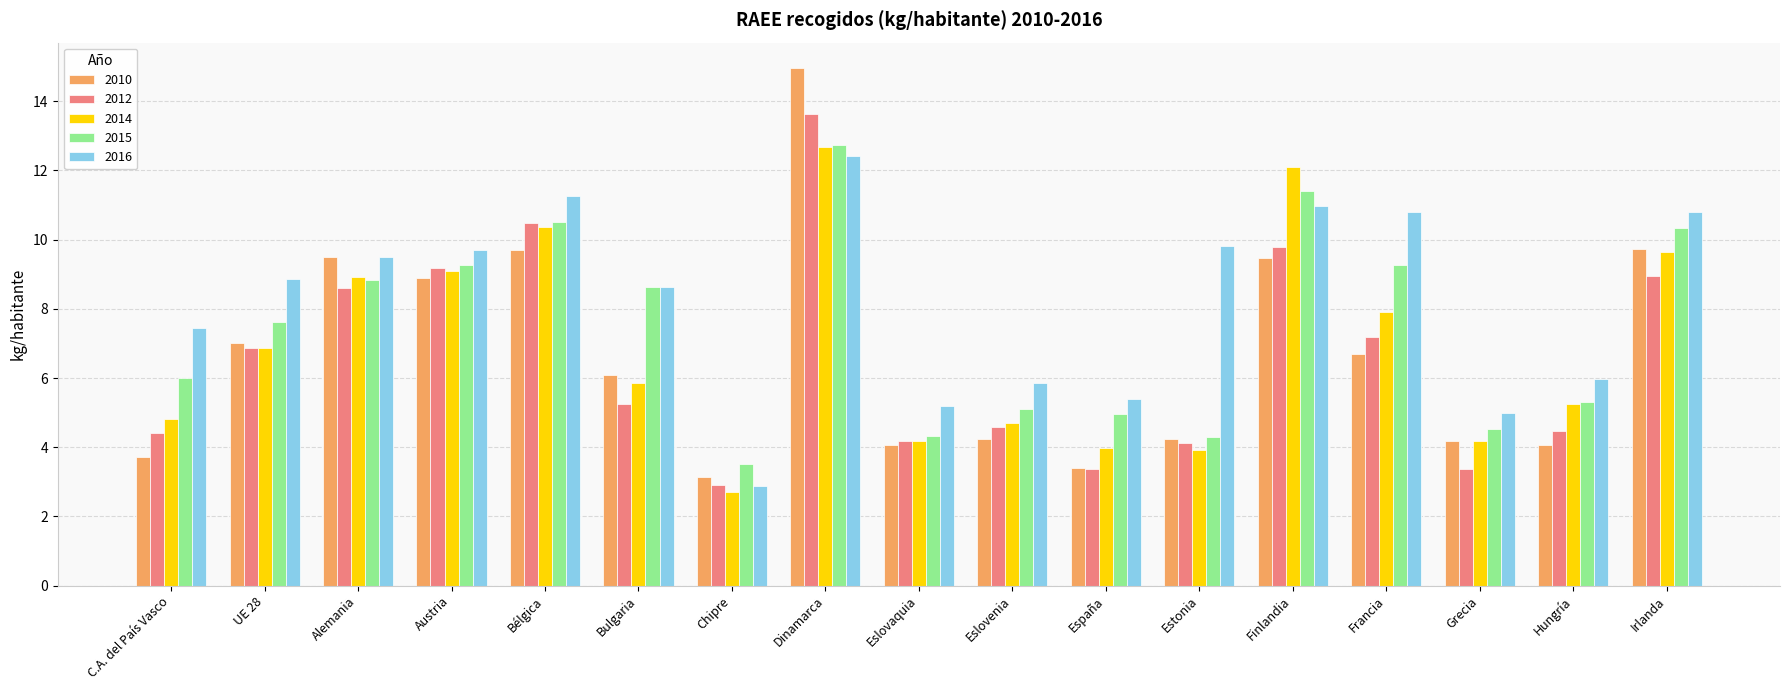

The 2010 series shows 4.2 at Estonia. True or false?

True